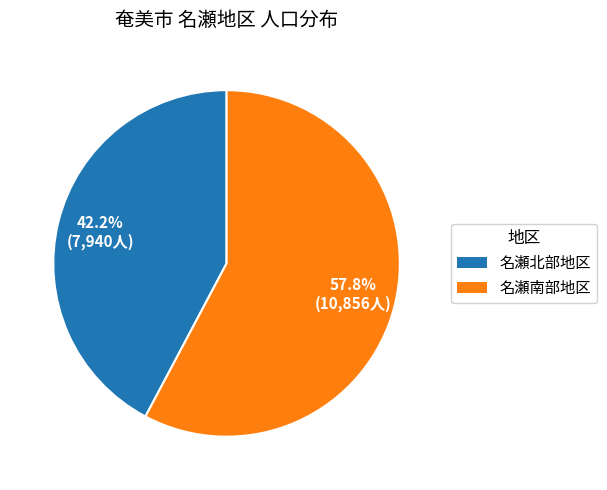

Is there any slice that represents more than half of the pie?

Yes